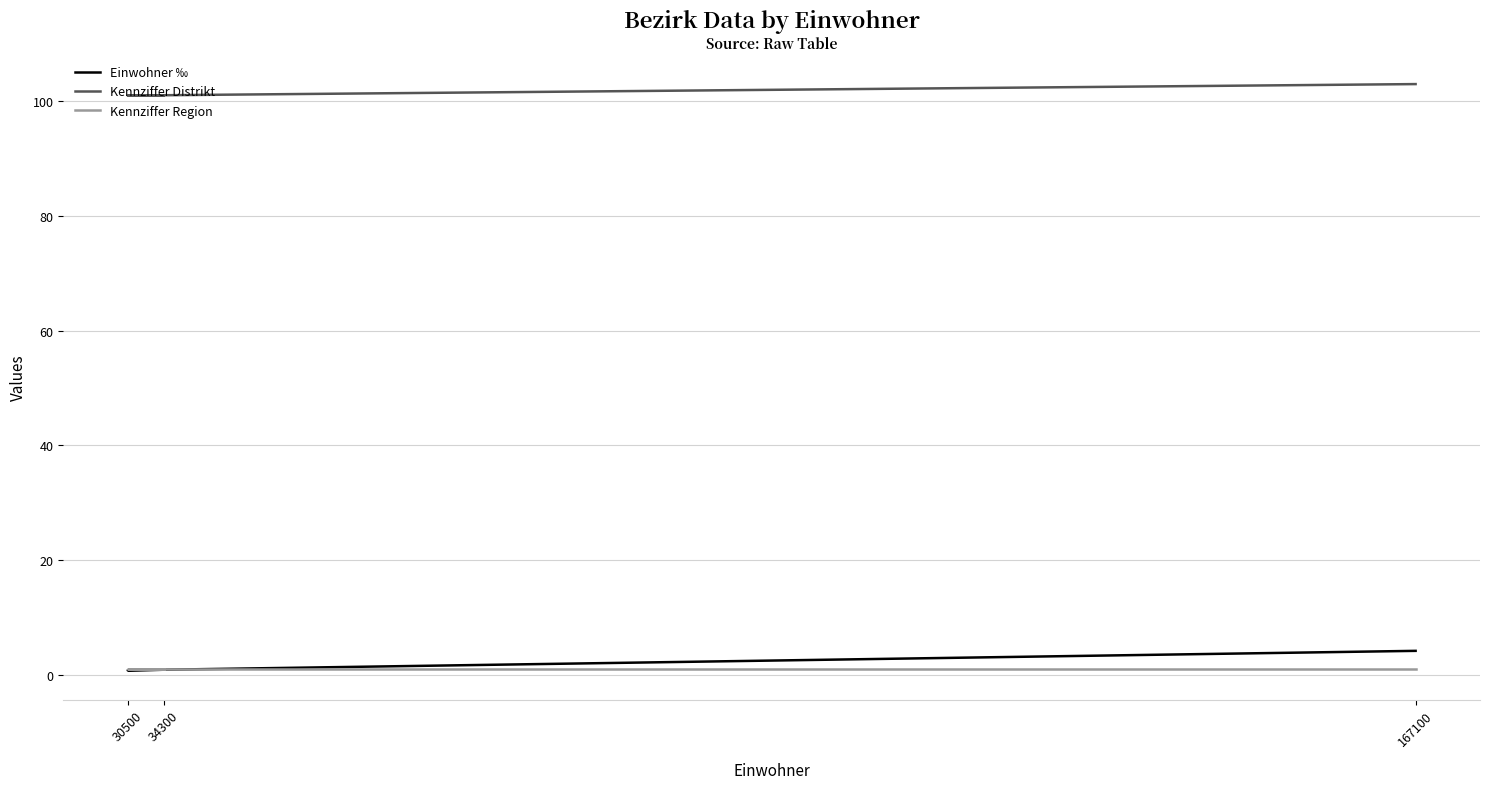

Which has a higher value, 30500 or 167100?

167100